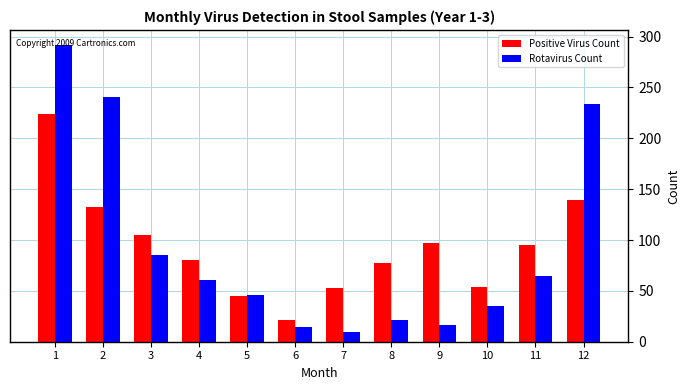

What is the value of the Positive Virus Count bar at the 5th from the left?

45